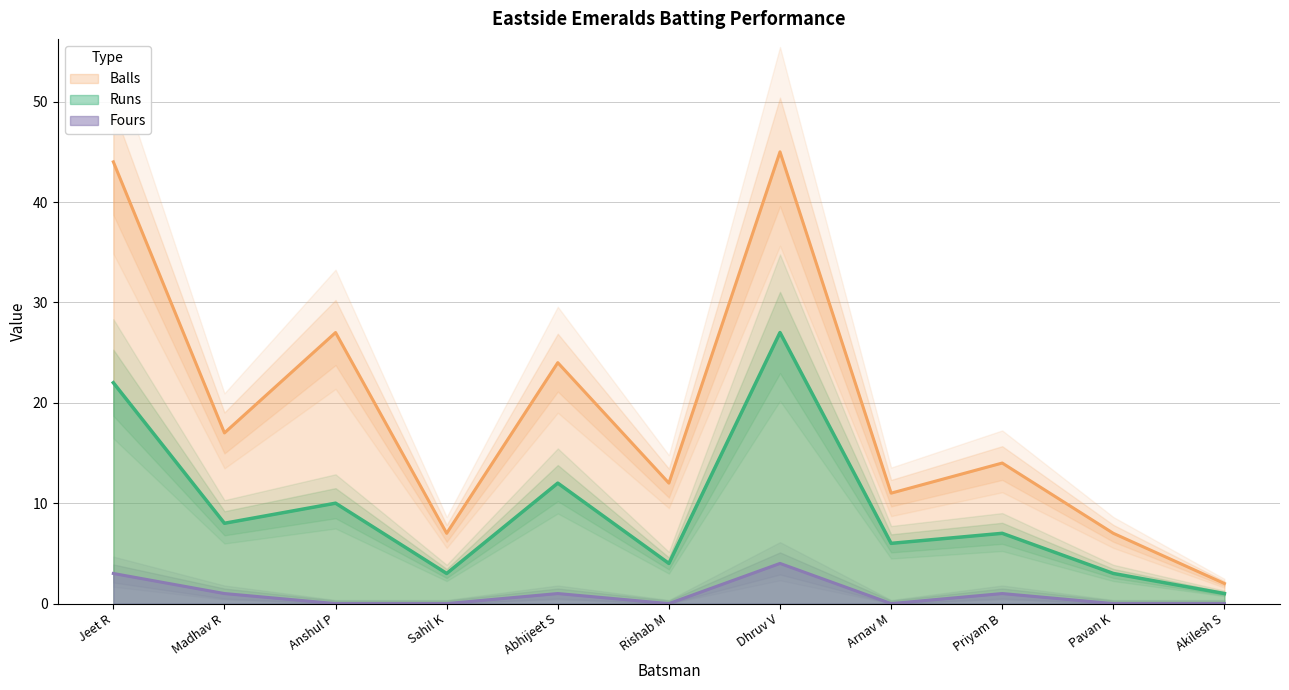

At which label does Balls reach its minimum?

Akilesh S